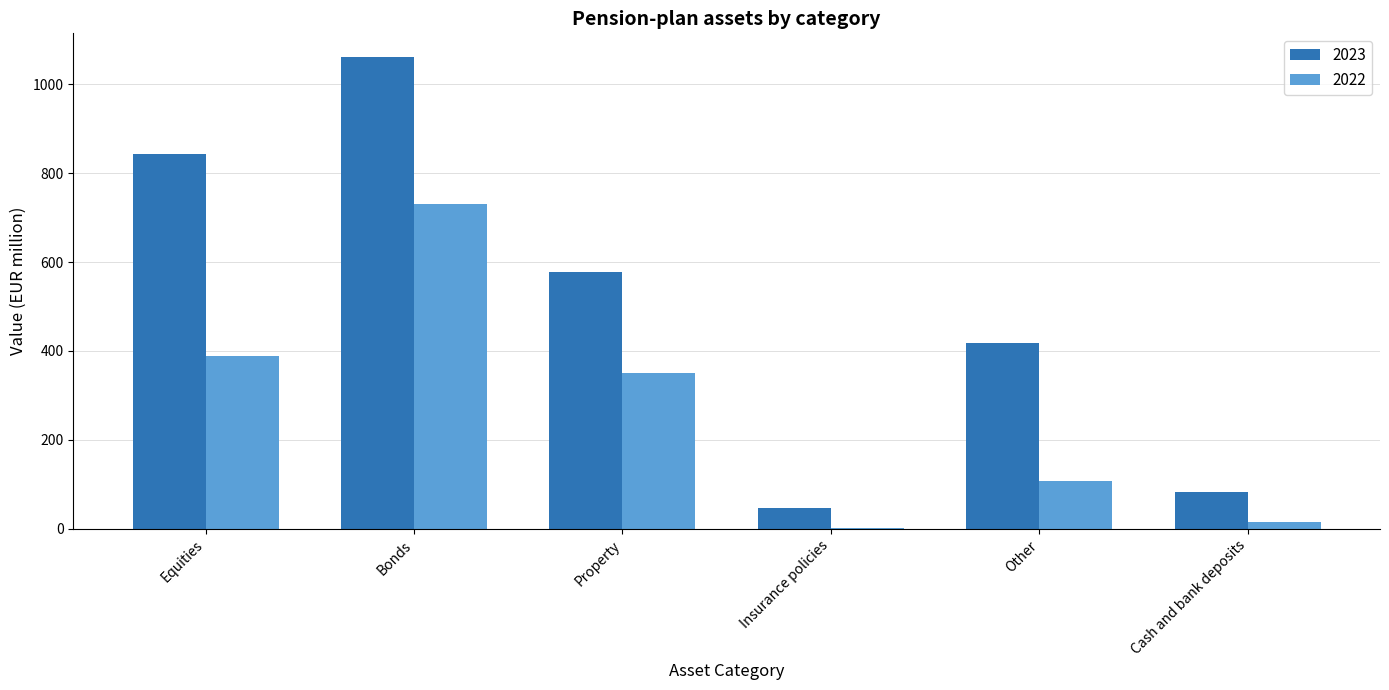

At which label is 2022 closest to 365?

Property